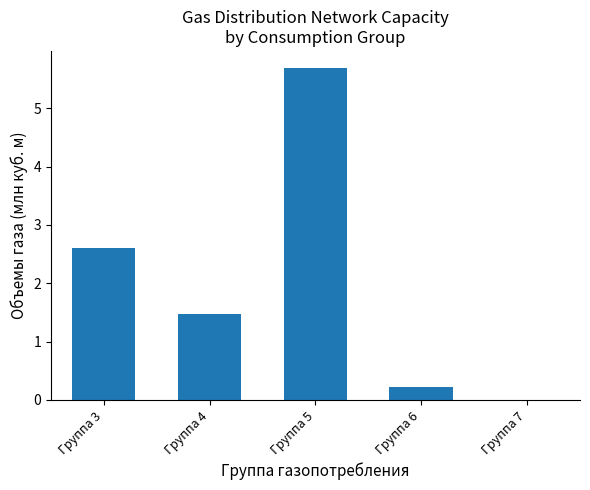

What is the approximate value at Группа 3?

2.6